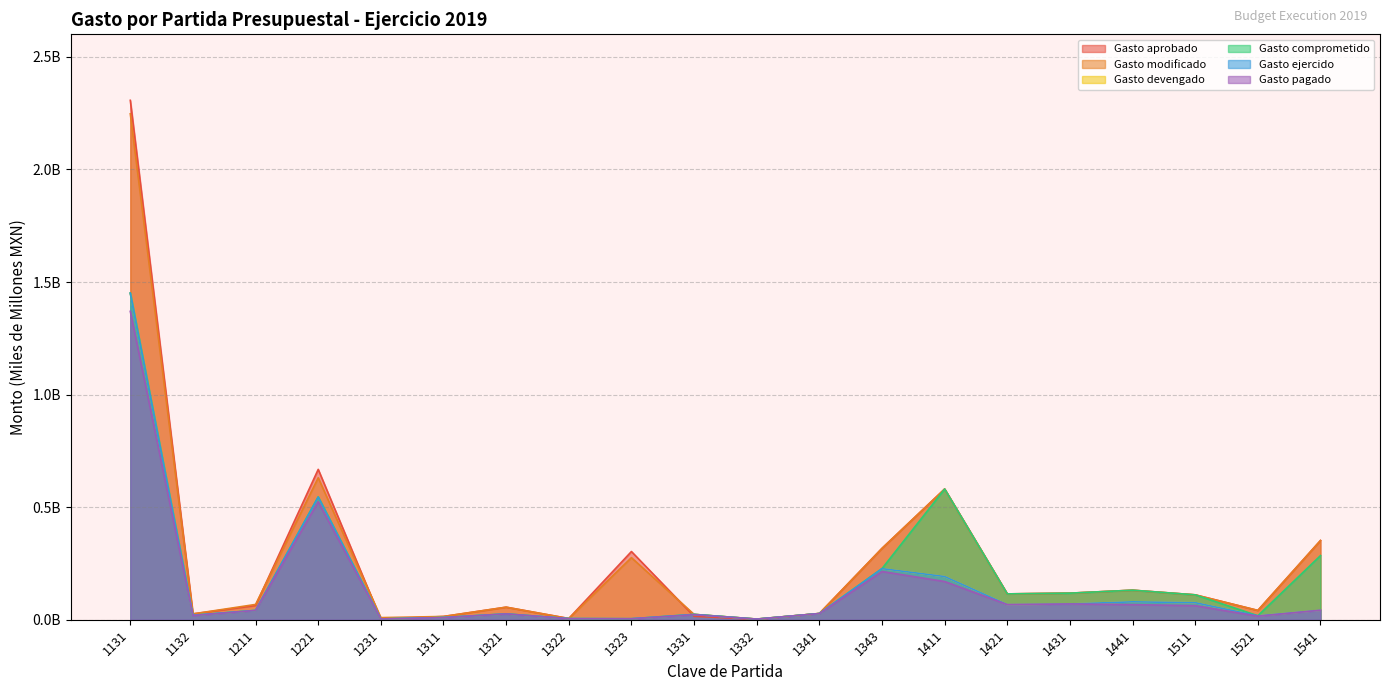

What is the total value across all series at 1132?

0.1